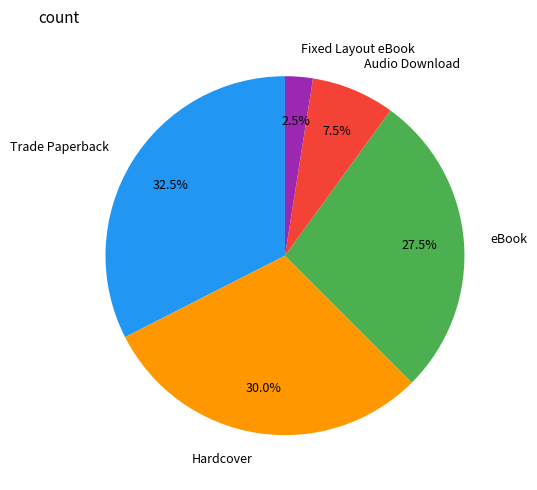

Count the number of slices in the pie.

5